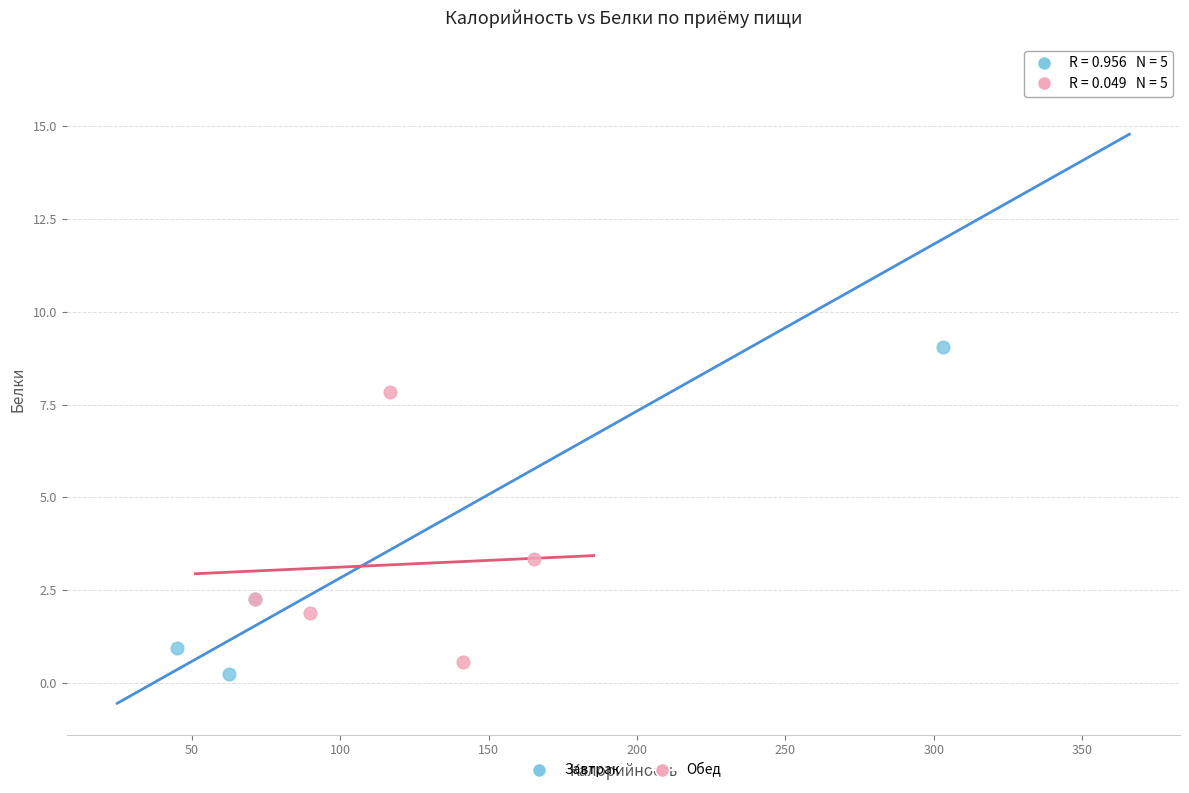

Which series contains the lowest Y value?

Завтрак